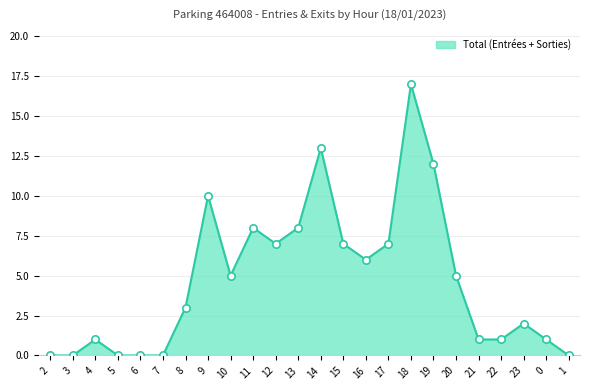

What position from the left is 22?

21